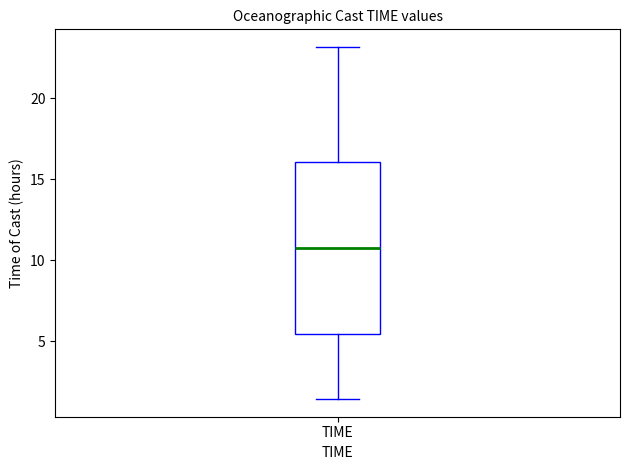

Transcribe this box plot: give where the median line is, the range the box spans, and where the two whiskers end, as read against the y-axis. The values are not printed on the chart, so give them approximately, as read against the axis.

median 11.0, box 5.5 to 16.0, whiskers 1.5 to 23.0